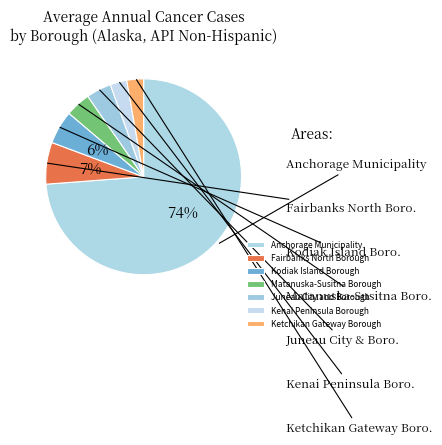

To the nearest percent, what is the average slice percentage?

14%